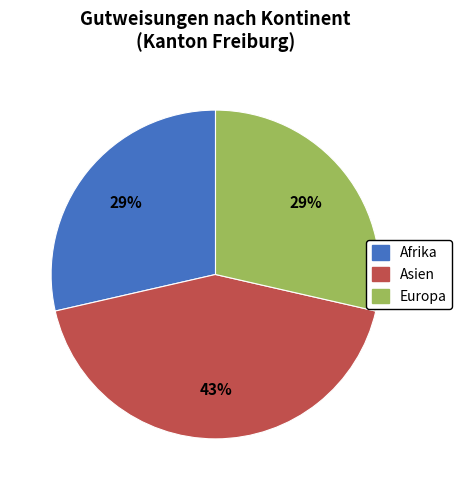

Is the sum of Afrika and Asien greater than half?

Yes